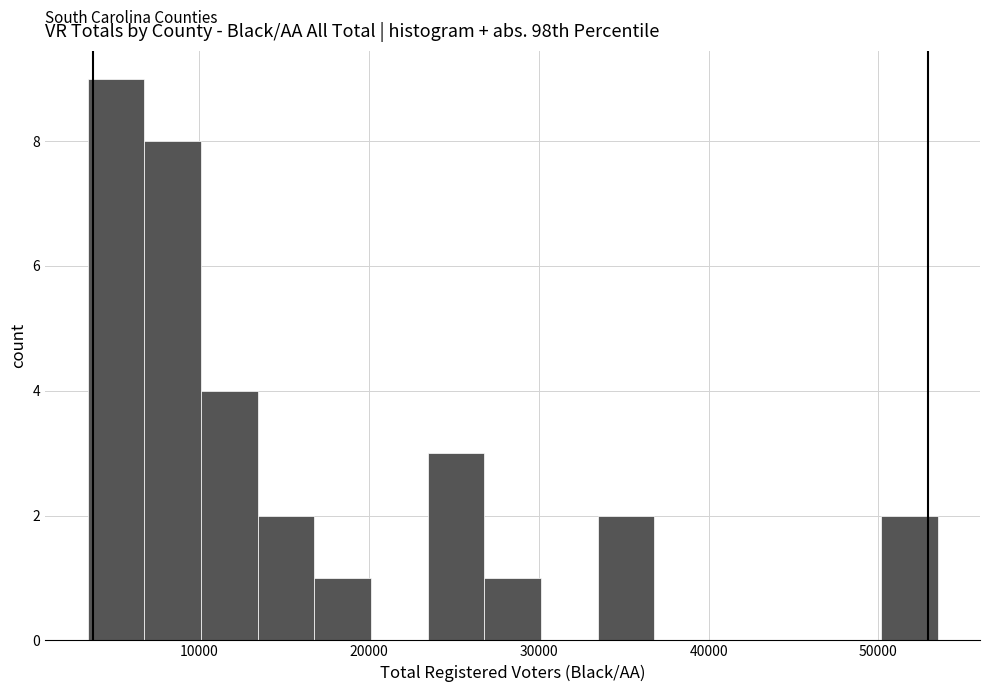

Around what value on the x-axis is the tallest bar? Give the approximate position of its centre, as read against the axis.

5000